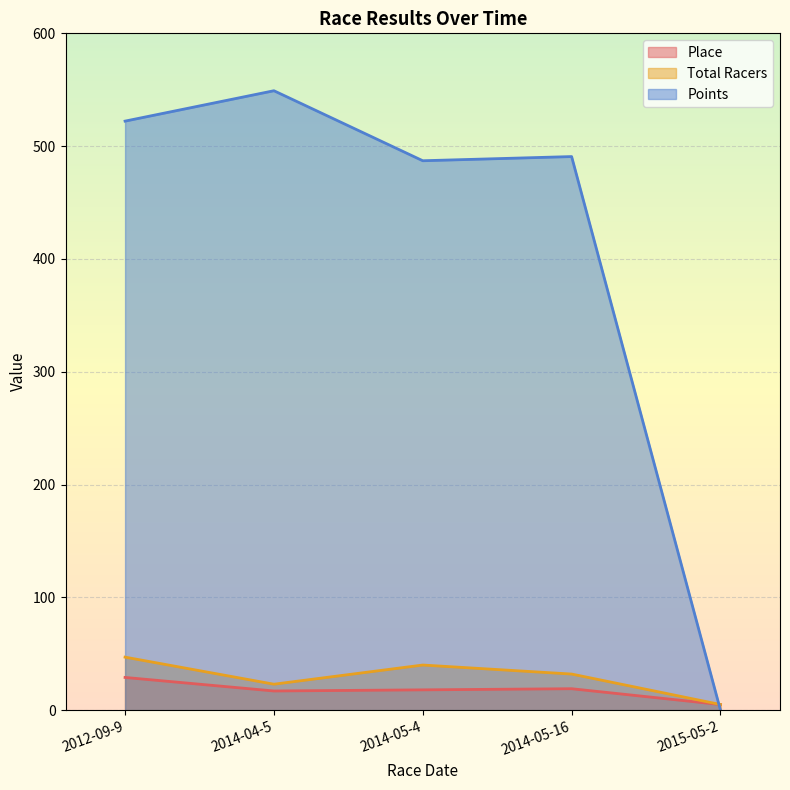

How many intersections are there between Points and Total Racers?

1